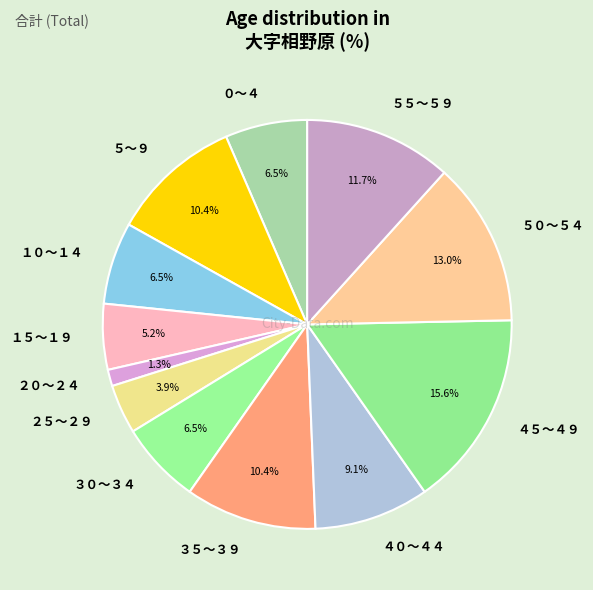

Which category has the biggest portion of the pie?

４５～４９